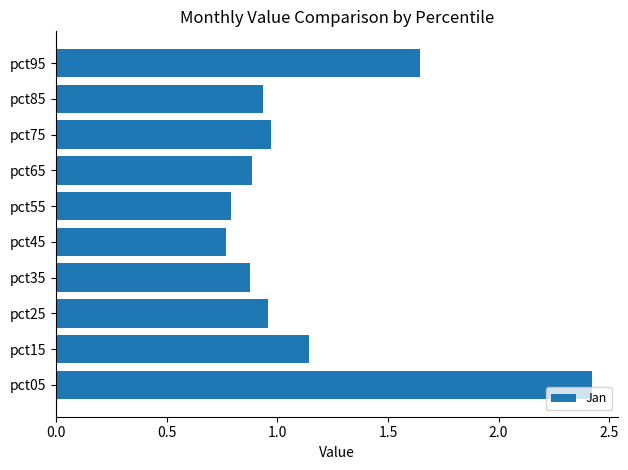

Which has a higher value, pct65 or pct15?

pct15